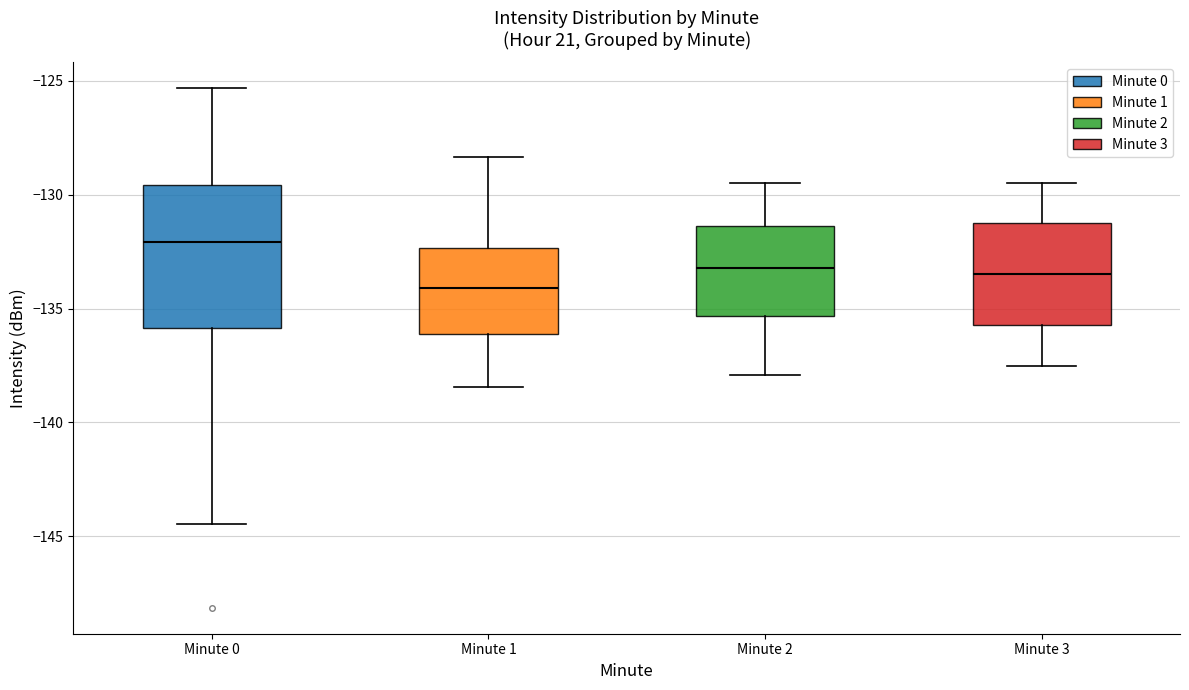

Which box is the tallest, from its lower edge to its upper edge?

Minute 0